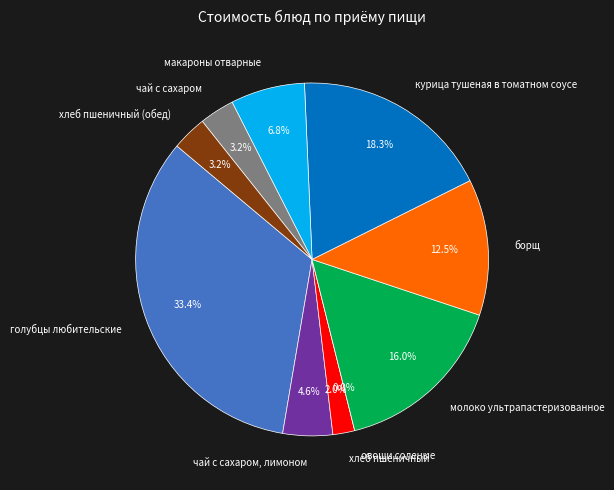

True or false: хлеб пшеничный (обед) accounts for 13% of the total.

False